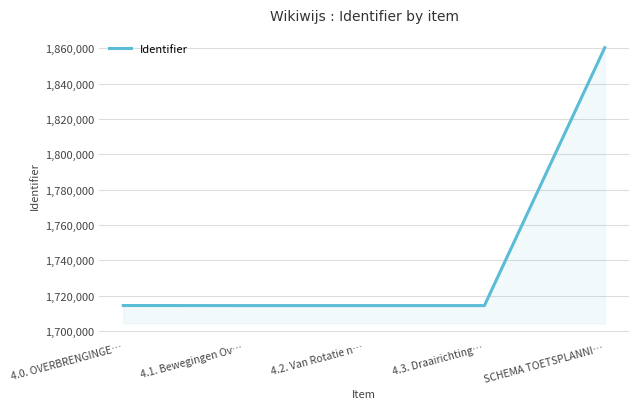

What is the change in value from 4.3. Draairichting… to SCHEMA TOETSPLANNI…?

+145886